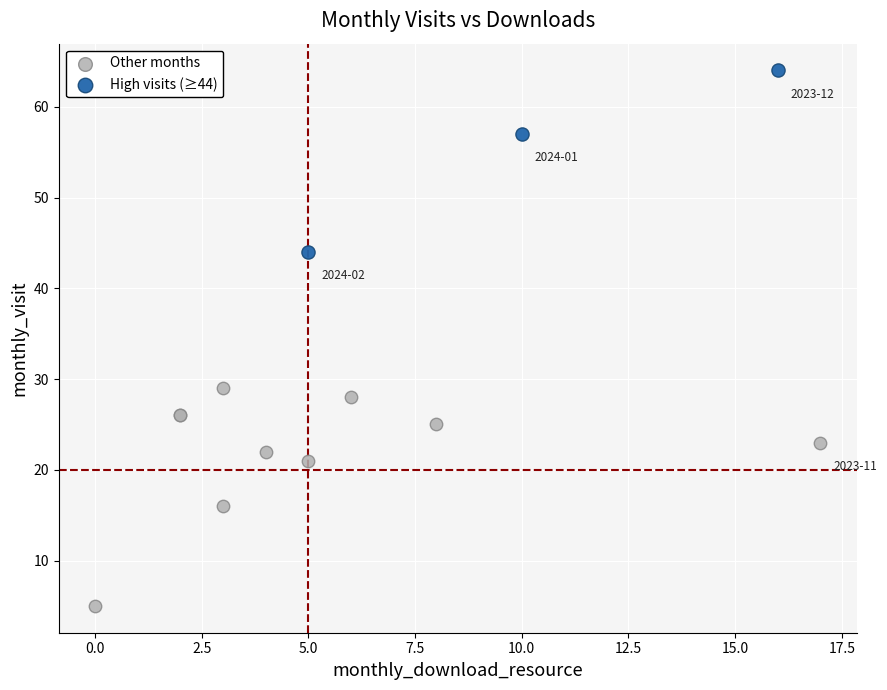

What are all the series names shown in the legend?

Other months, High visits (≥44)